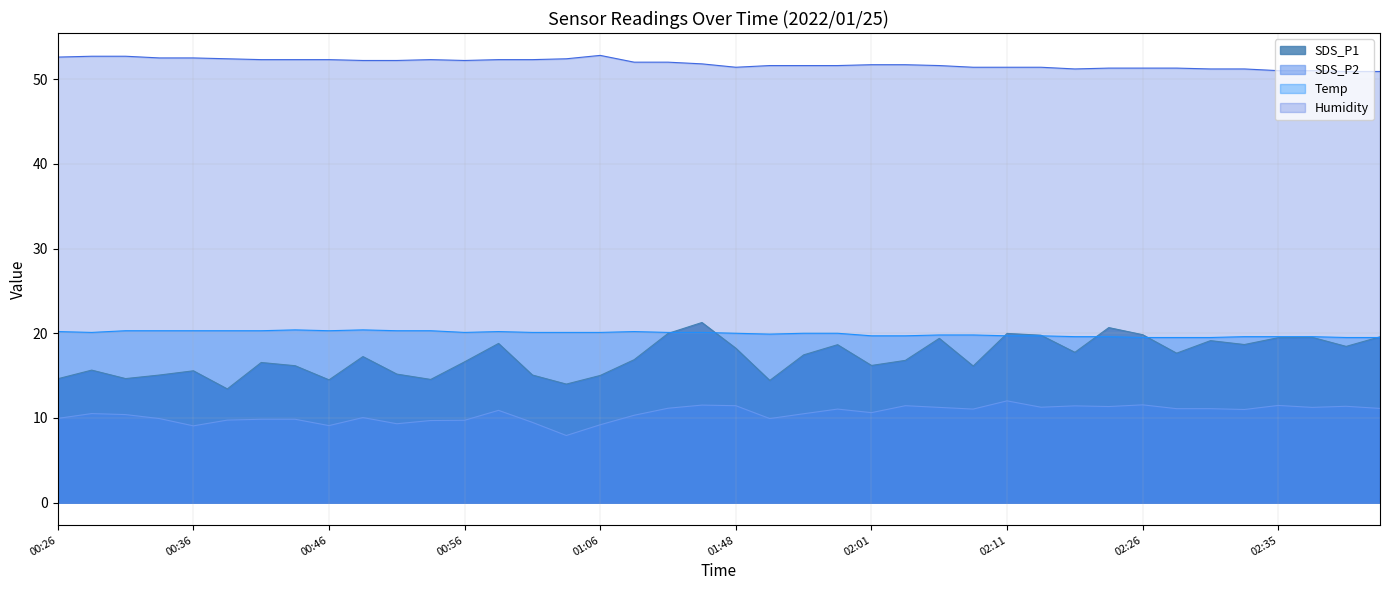

At how many categories does at least one series exceed 17?

40